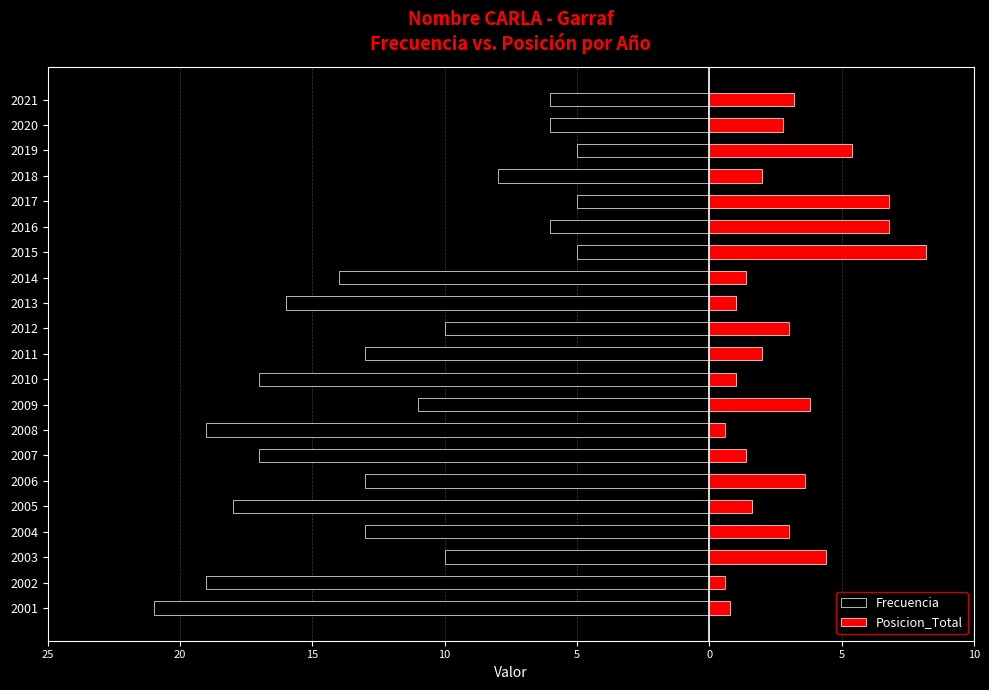

True or false: Frecuencia has a value of -5.8 at 2011.

False